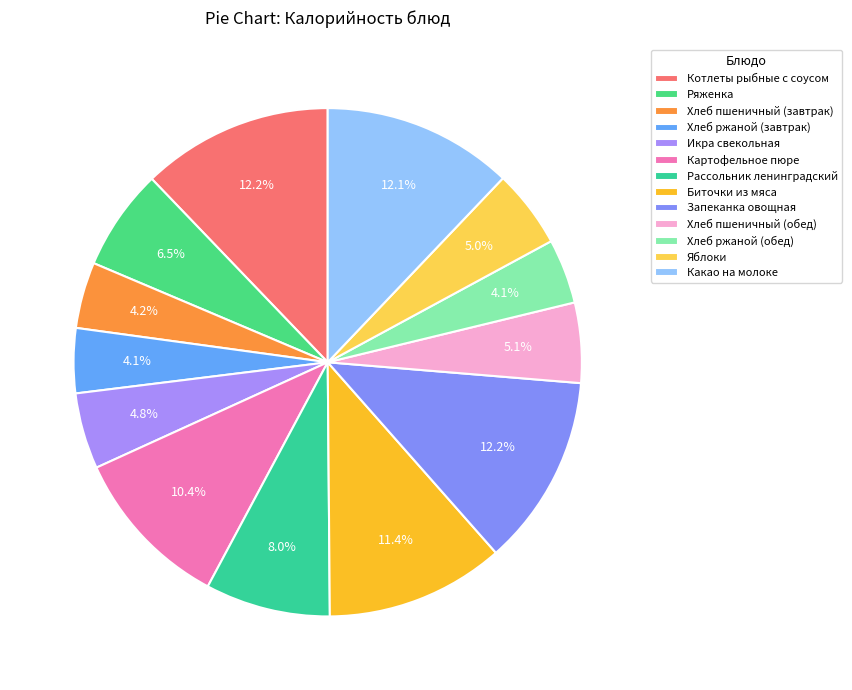

How many segments does this pie chart have?

13